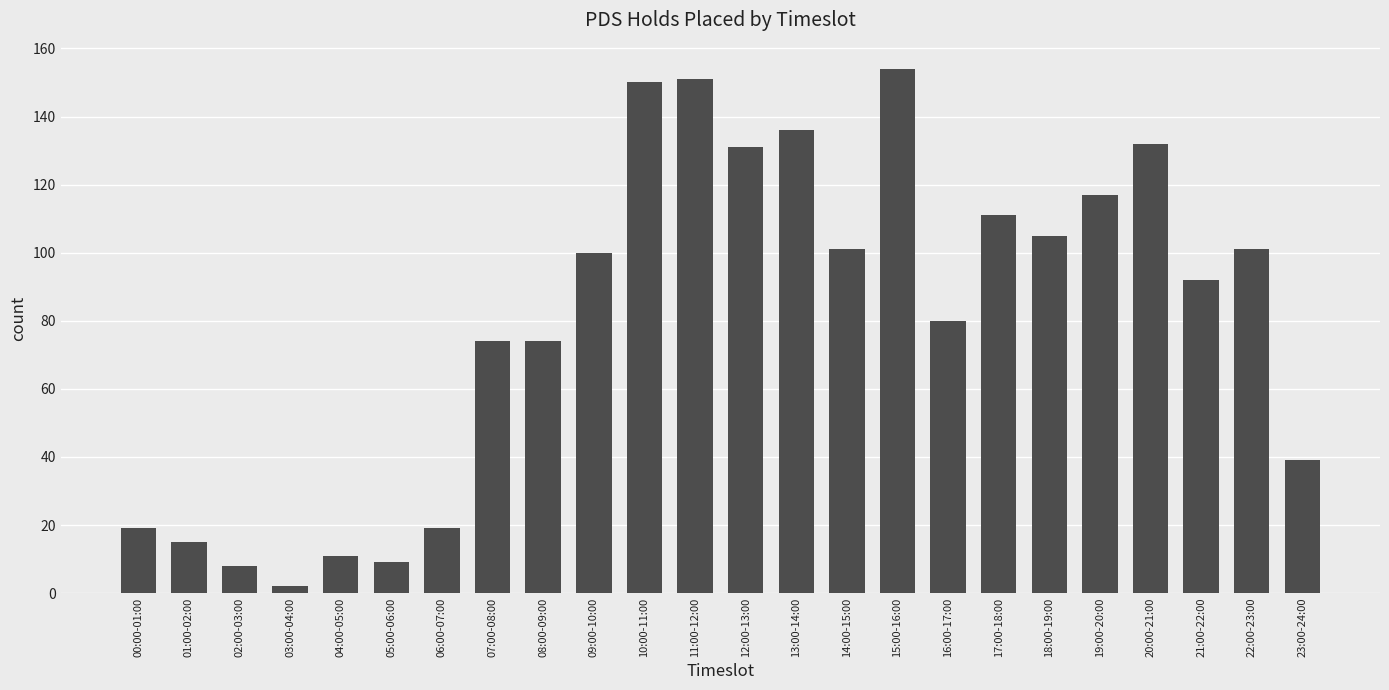

Does the chart contain any negative values?

No